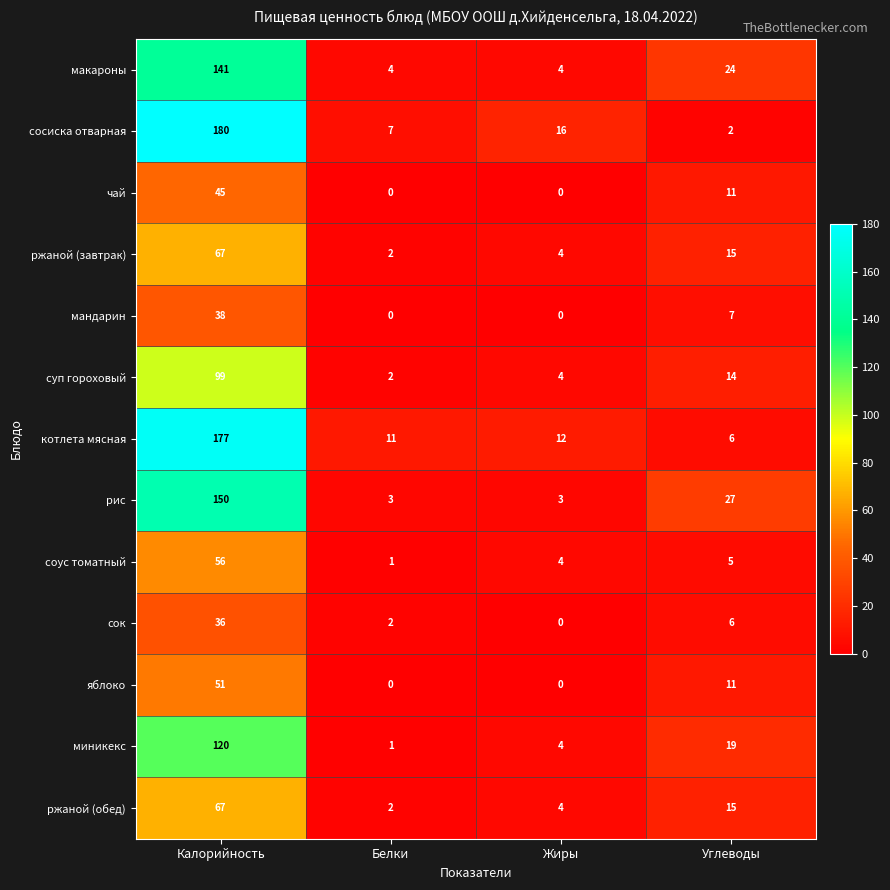

What is the difference between the second highest and minimum values in the ржаной (обед) series?

13